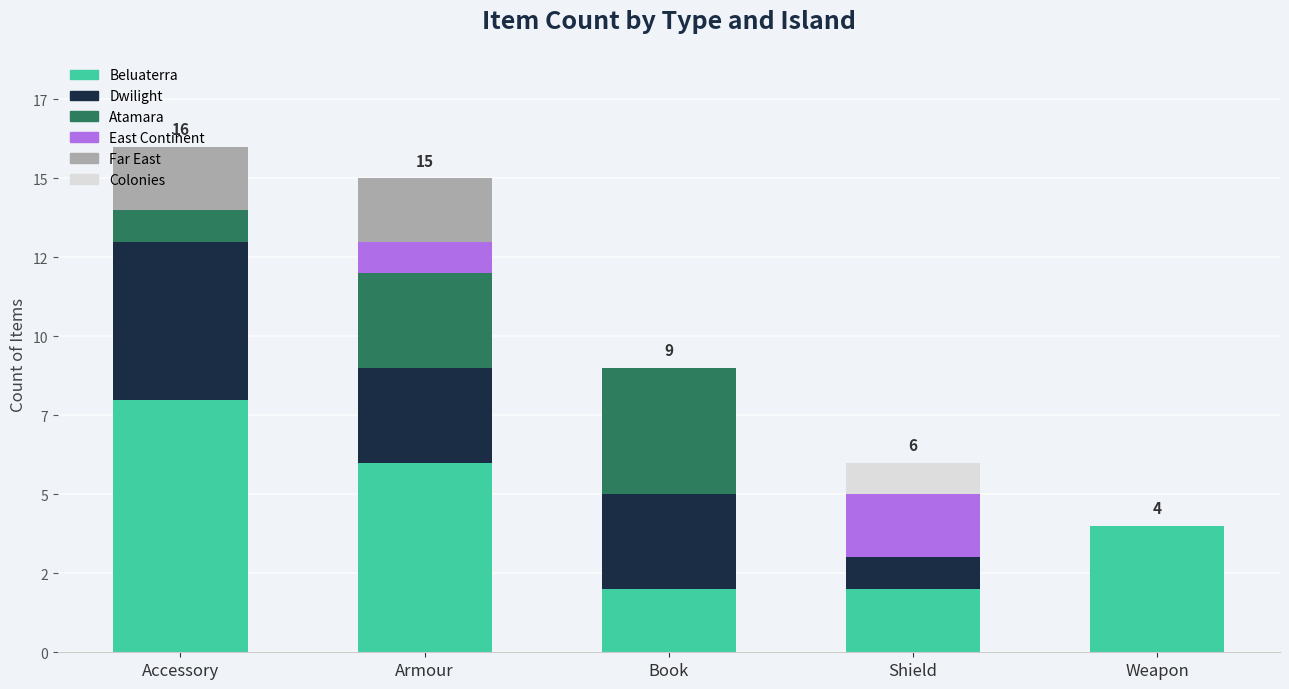

Are the bars horizontal?

No